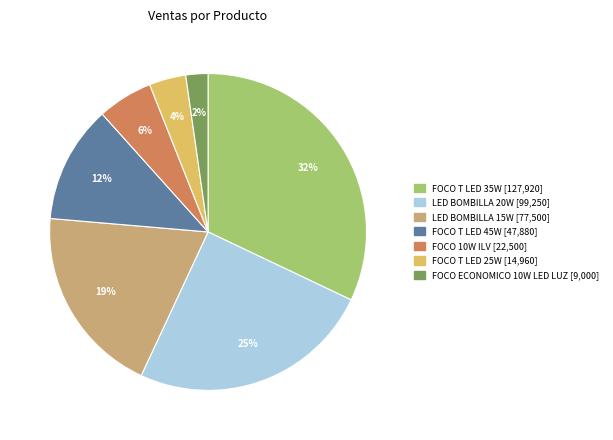

To the nearest percent, what is the difference between the largest and smallest slice percentages?

30%